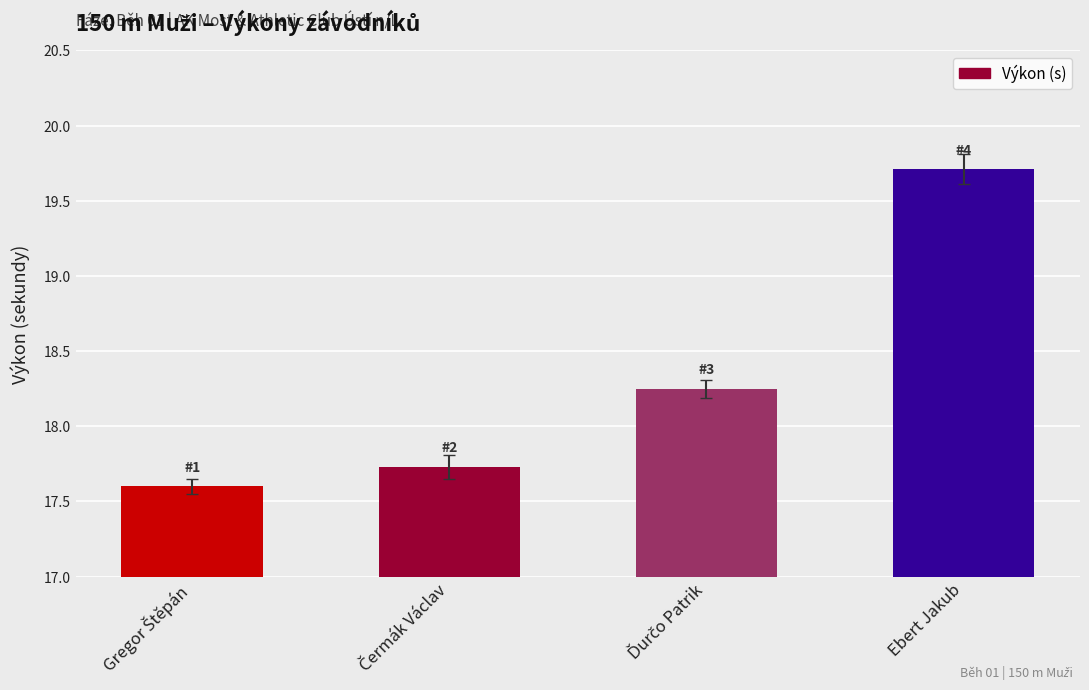

What is the difference between the maximum and minimum values?

2.1